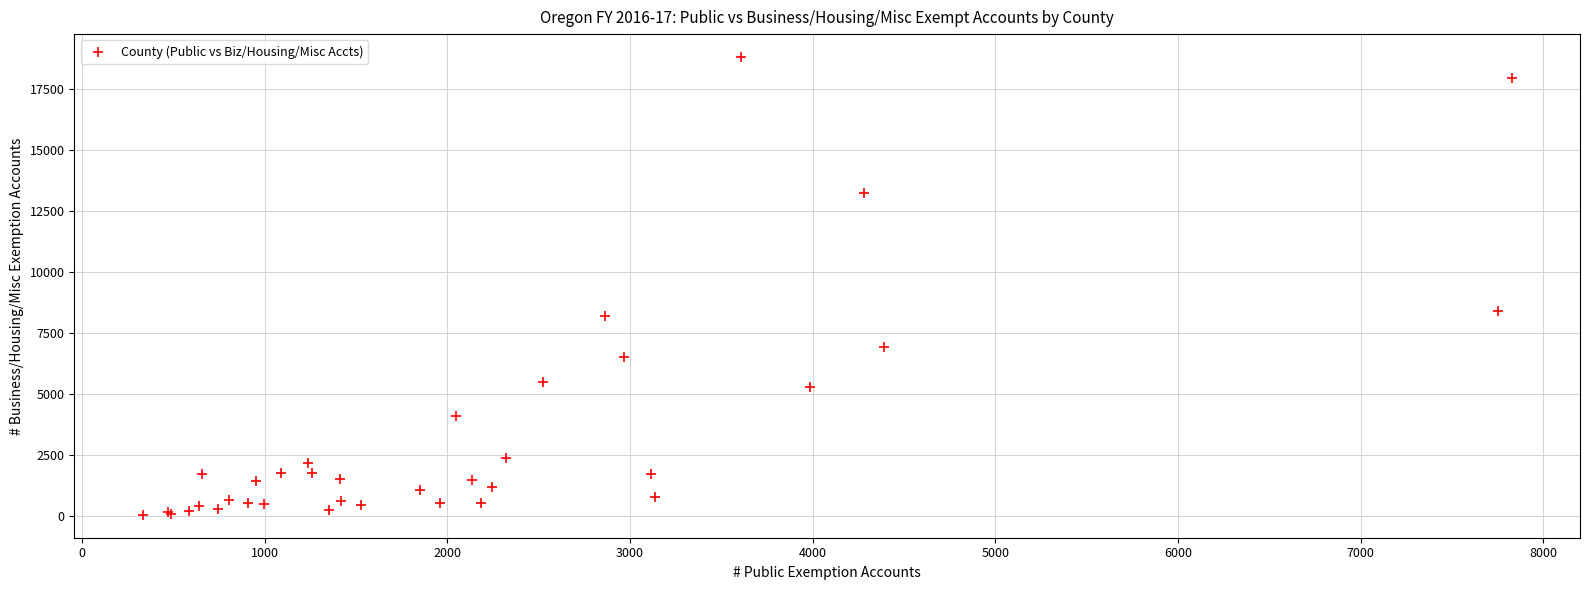

What Y value in the scatter plot is closest to 9425?

8399